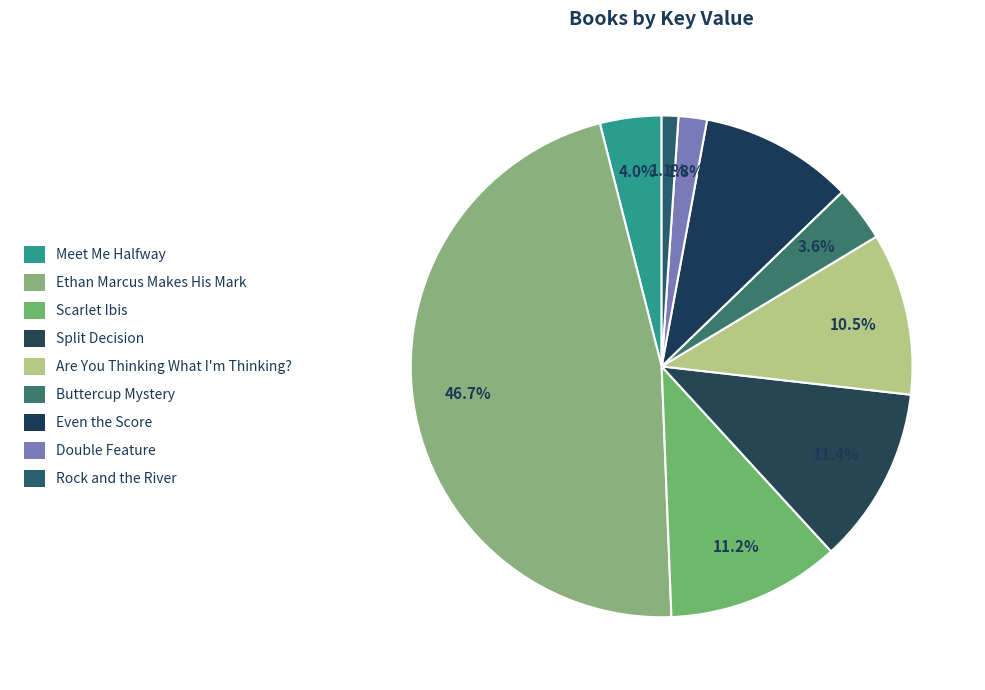

Count the number of slices in the pie.

9